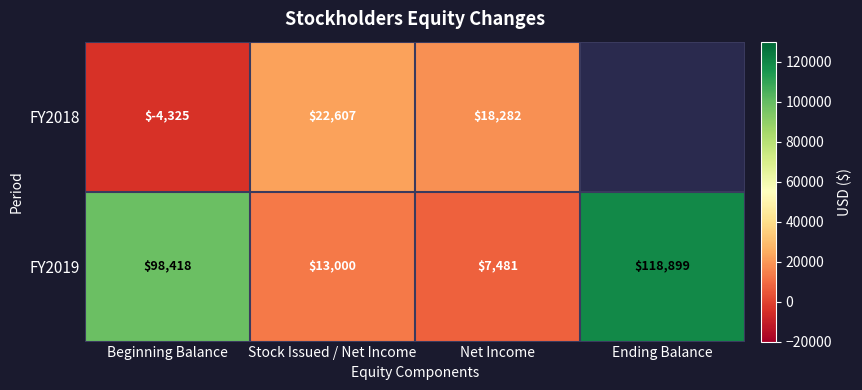

Is the value of FY2018 at Beginning Balance greater than the value of FY2019 at Net Income?

No